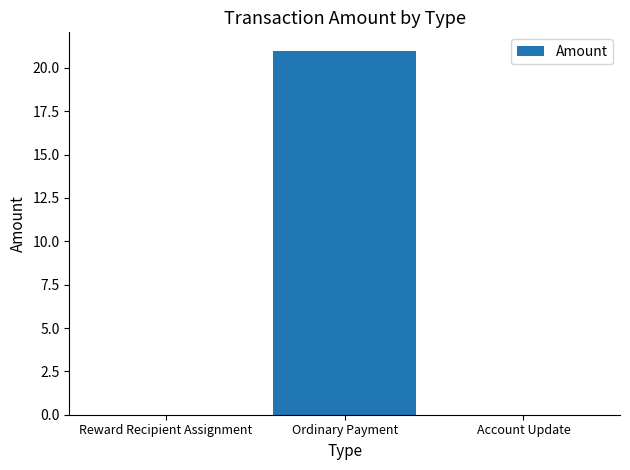

Is it true that the value at Account Update is 0?

True